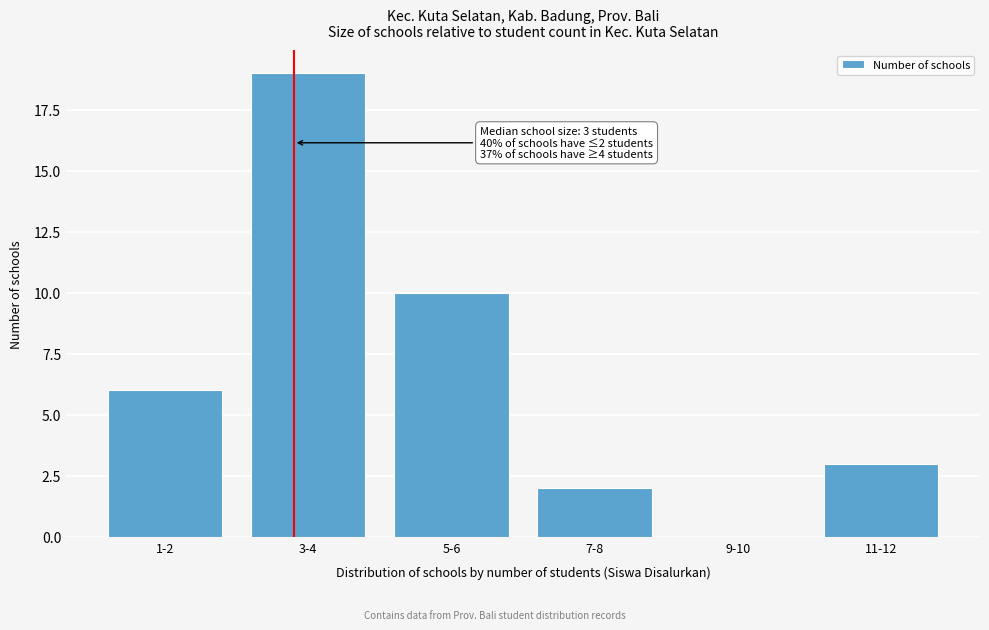

Reading right to left, transcribe all the data shown in this chart.

11-12=3	9-10=0	7-8=2	5-6=10	3-4=19	1-2=6